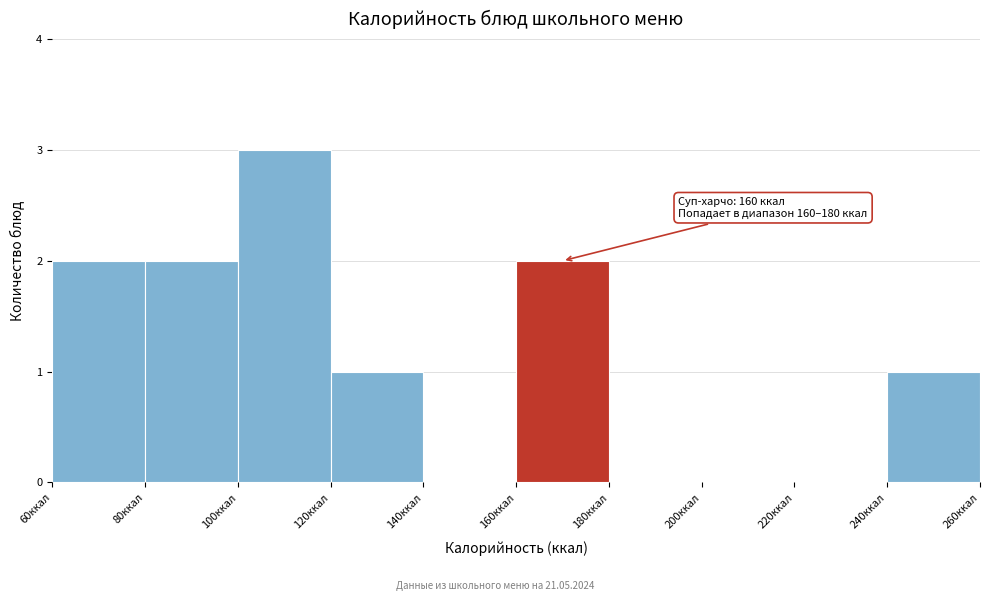

Over which range of the x-axis is the bar tallest?

100 to 120